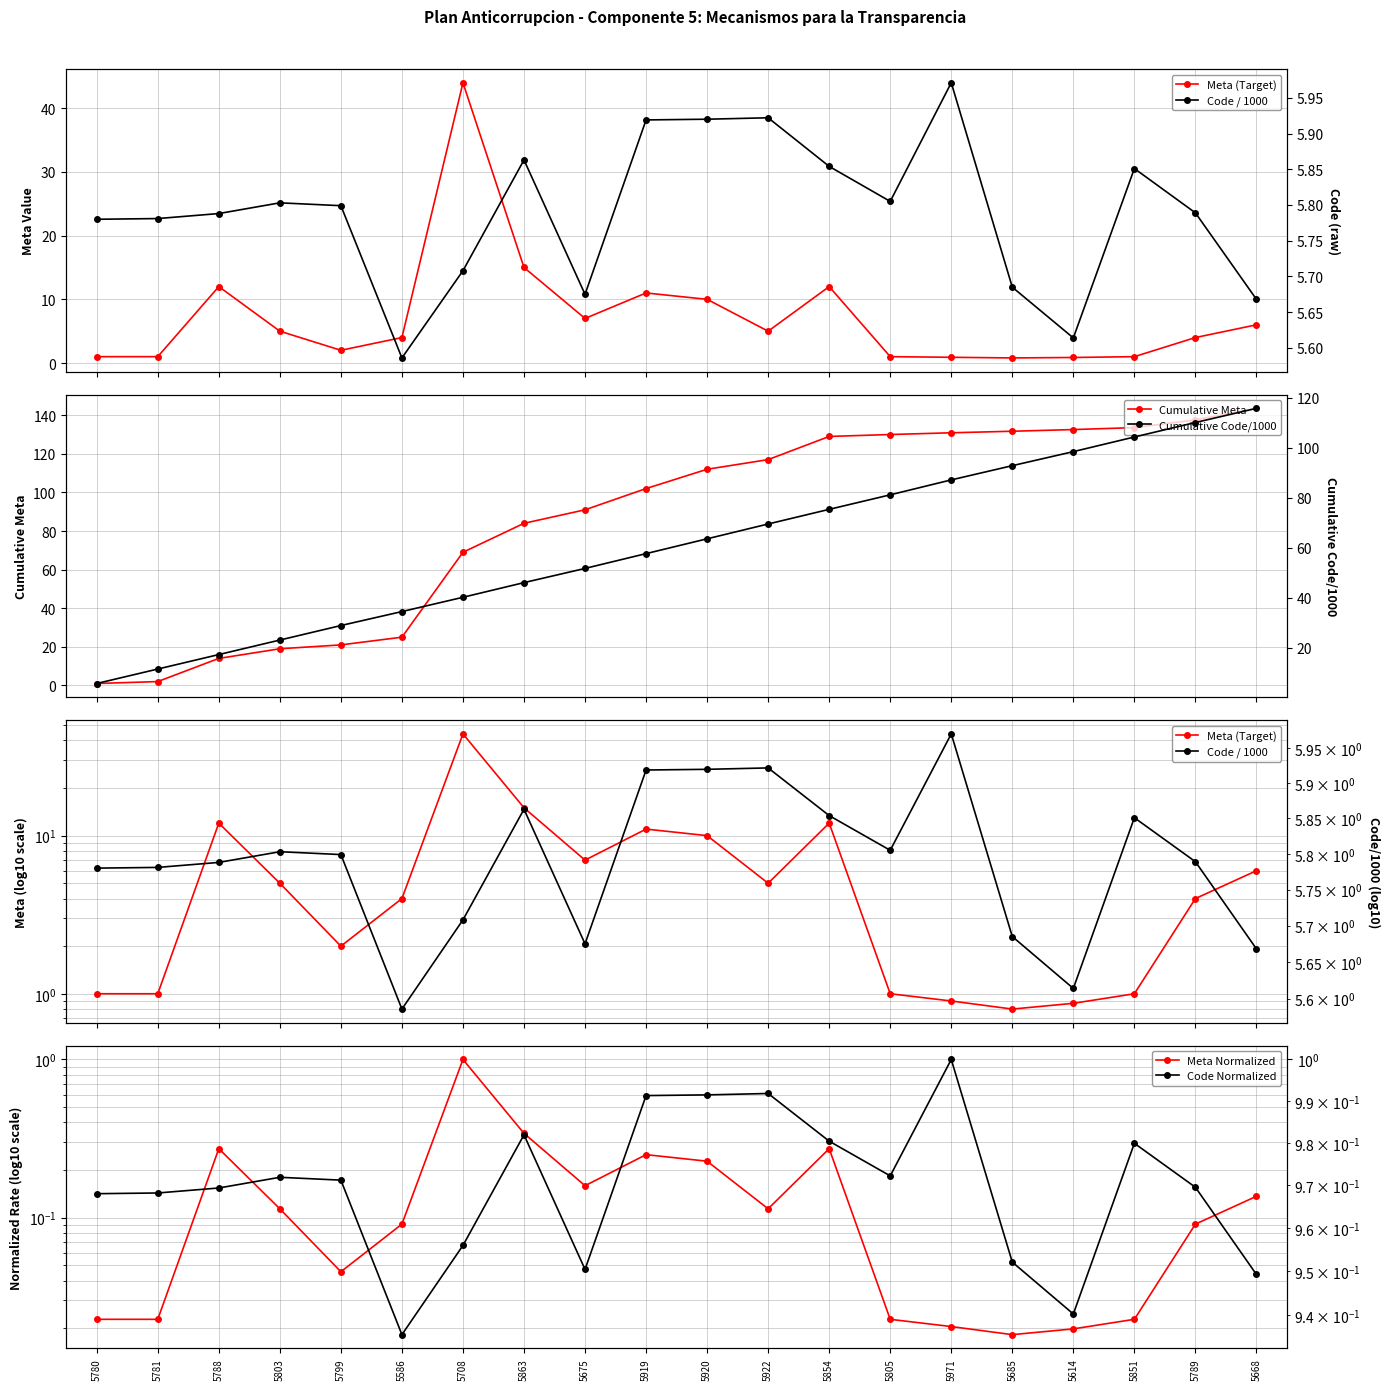

How many lines are shown in the chart?

6